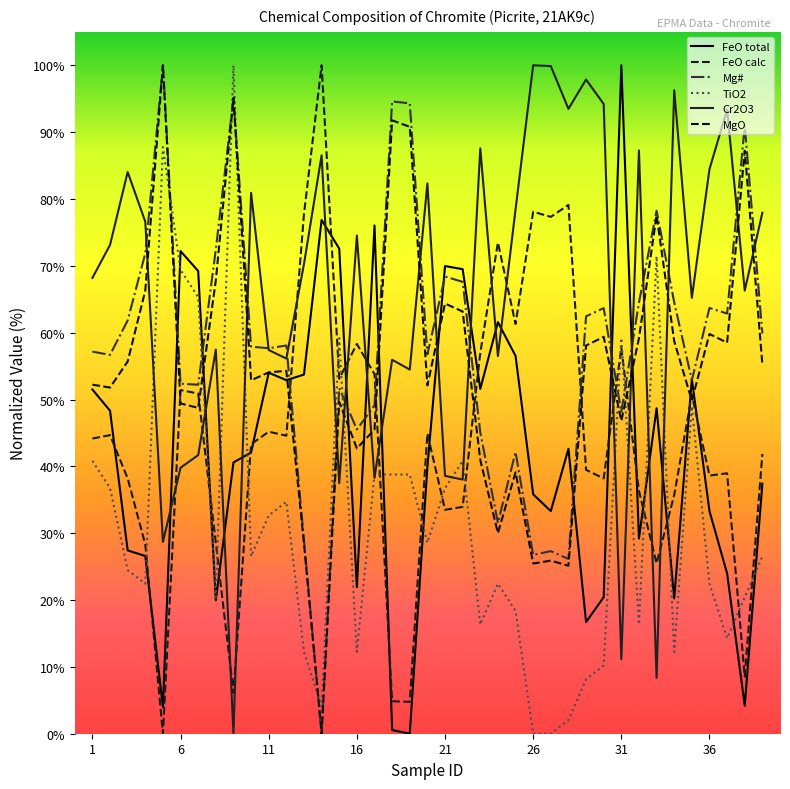

What is the sum of all MgO values?

2133.7